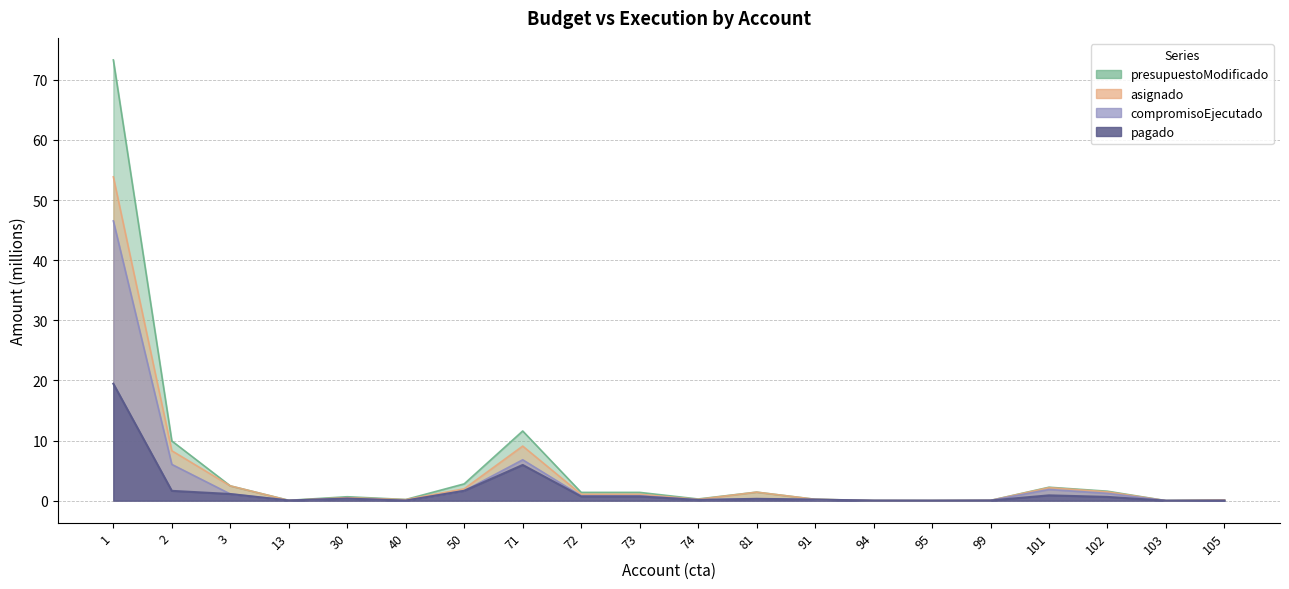

What is the sum of all presupuestoModificado values?

109.6